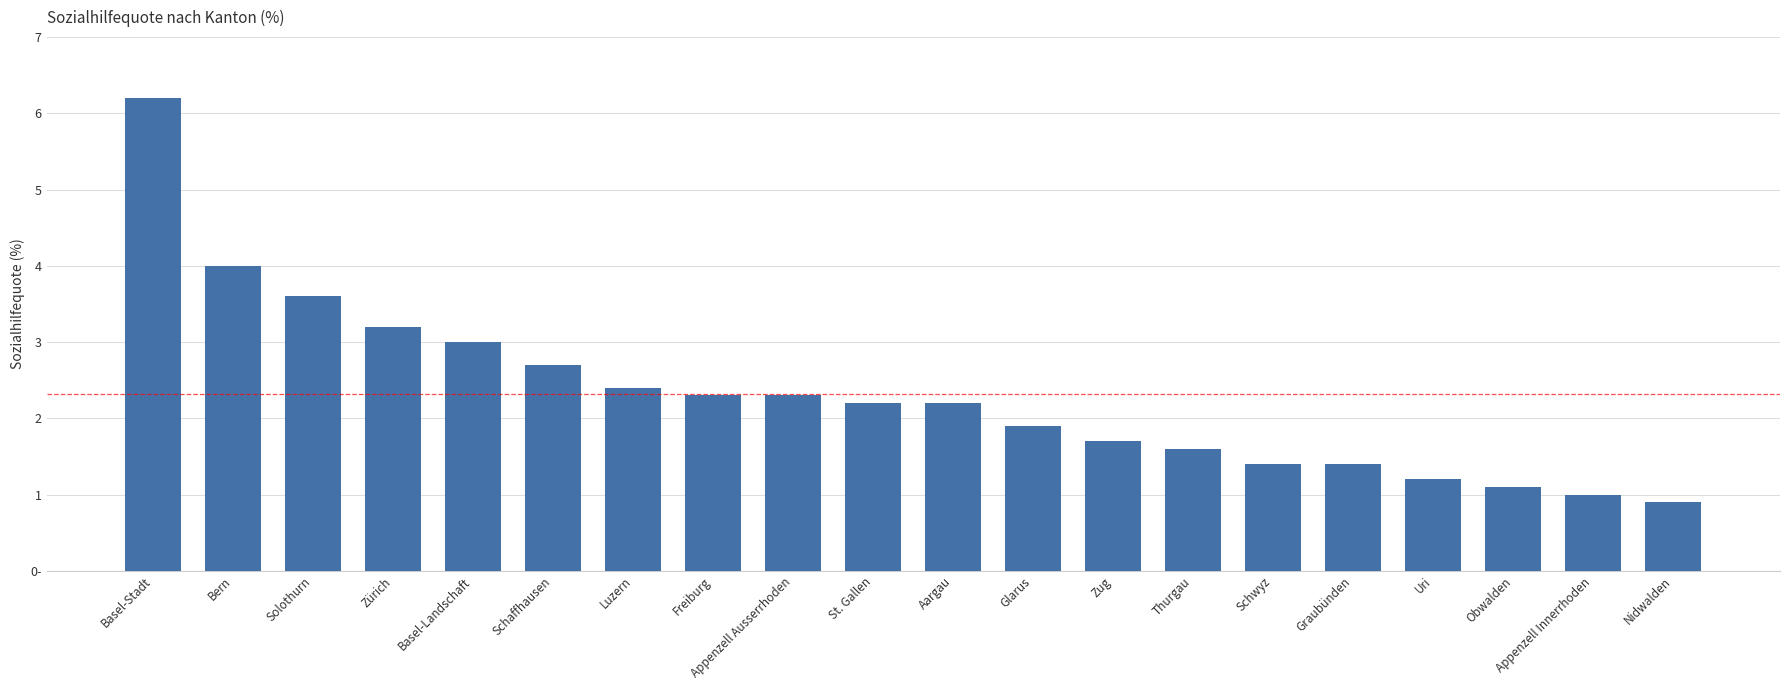

Reading right to left, extract all data points from this chart.

0.9	1.0	1.1	1.2	1.4	1.4	1.6	1.7	1.9	2.2	2.2	2.3	2.3	2.4	2.7	3.0	3.2	3.6	4.0	6.2